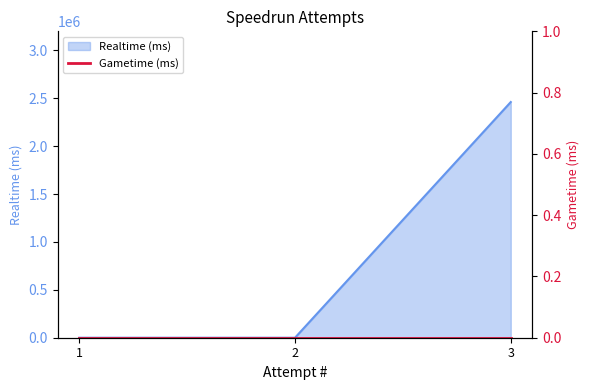

Is it true that the value at 3 is 2460578?

True